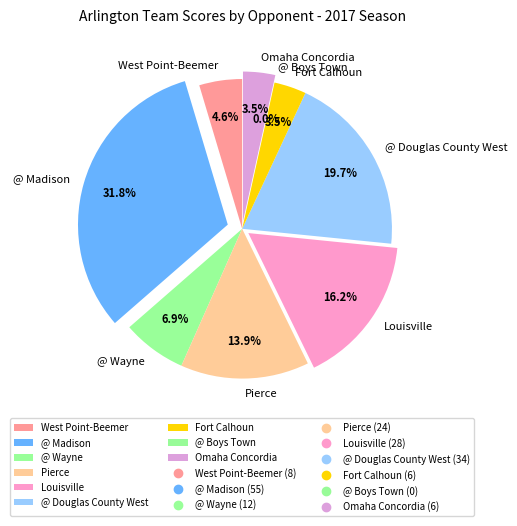

How much of the chart is everything except Pierce?

86.1%